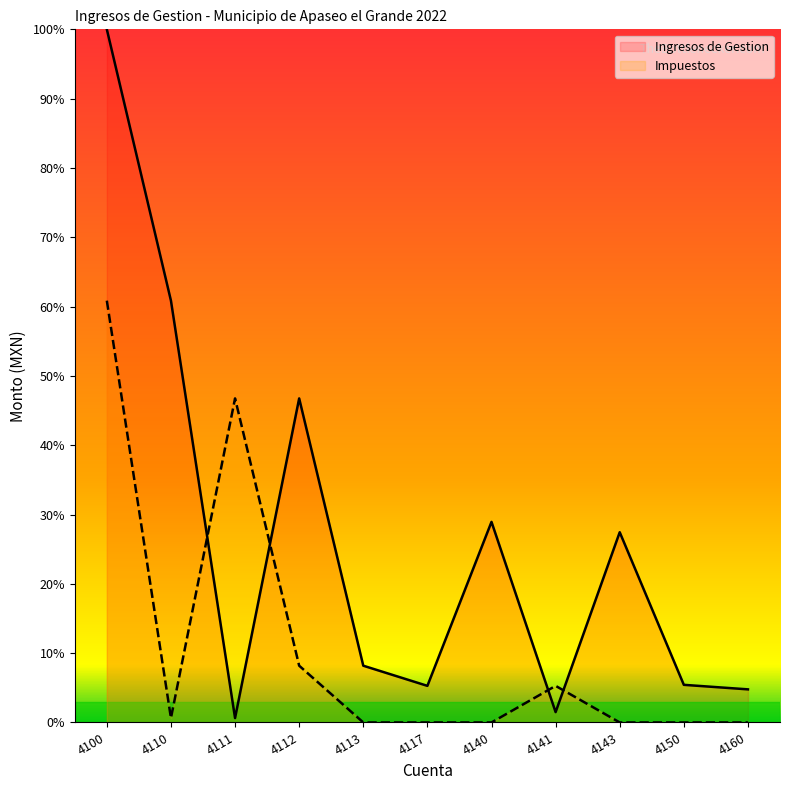

What is the sum of all Impuestos values?

121.7